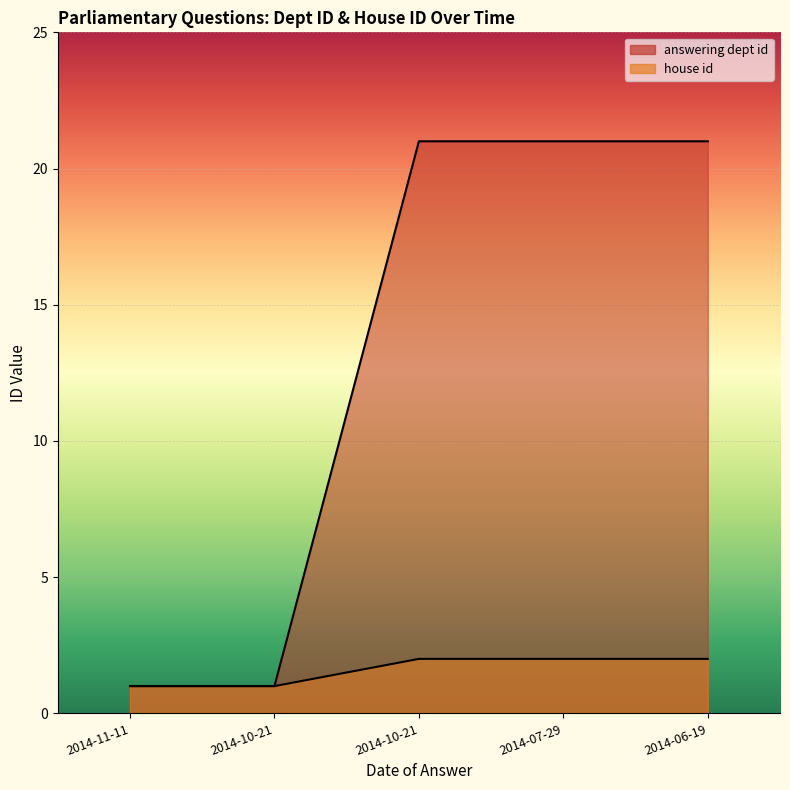

Reading left to right, extract all data points from this chart.

answering dept id: 1	1	21	21	21
house id: 1	1	2	2	2